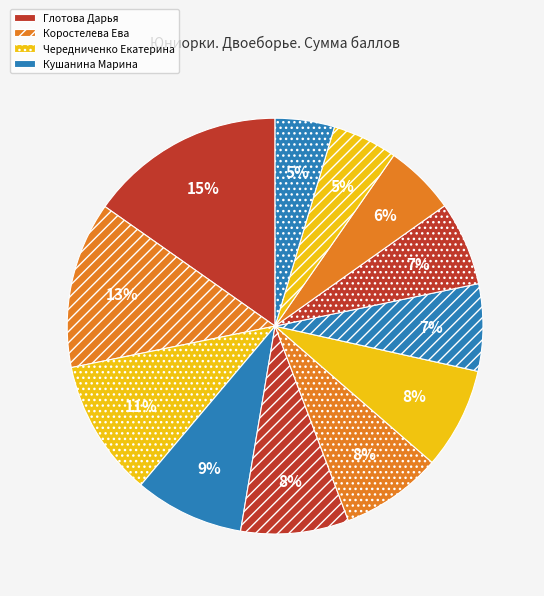

To the nearest percent, what is the average slice percentage?

8%